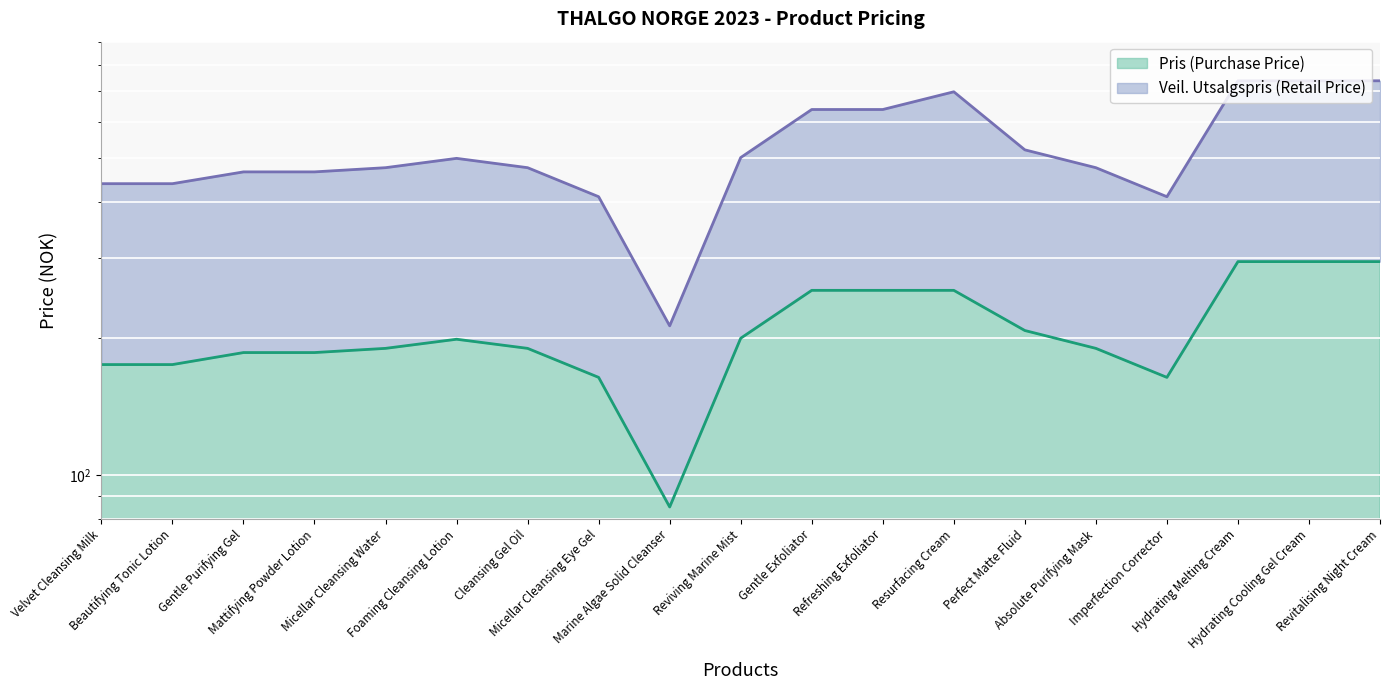

Which series has the widest spread of values?

Veil. Utsalgspris (Retail Price)